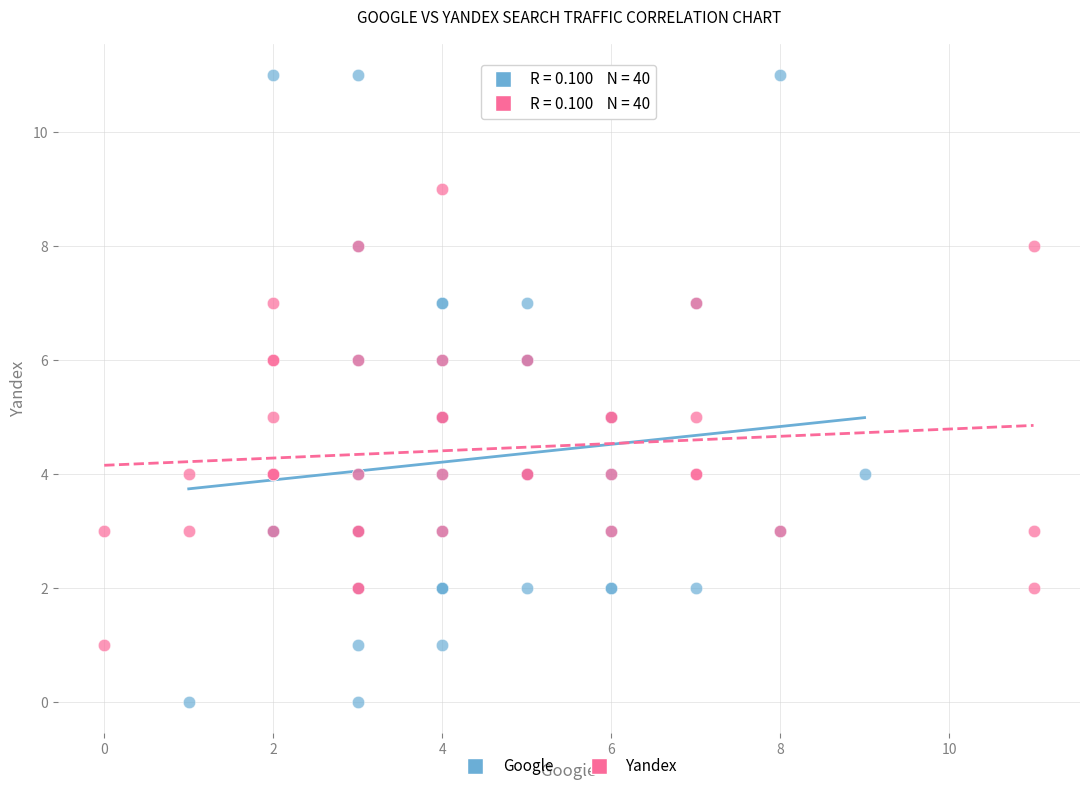

Which series reaches the minimum Y coordinate?

Google